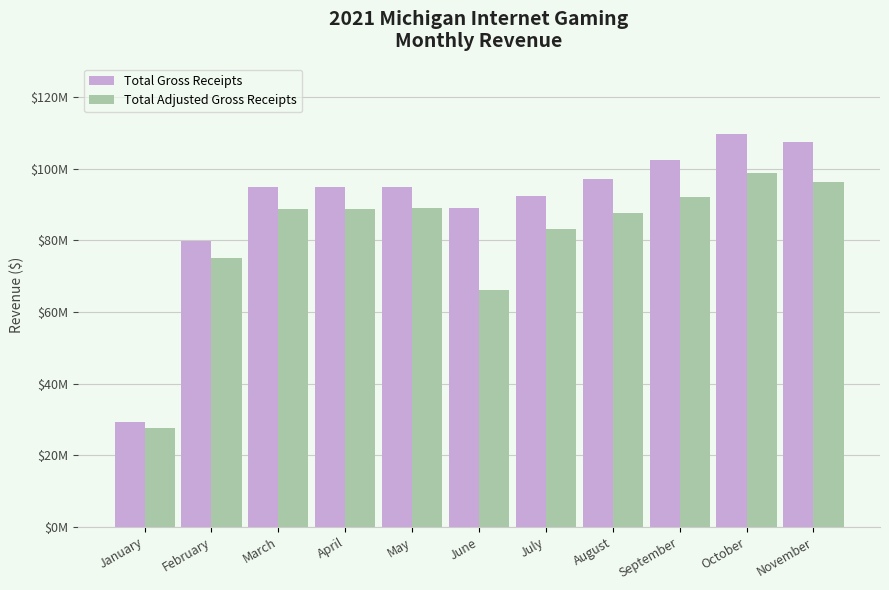

Does the chart contain stacked bars?

No